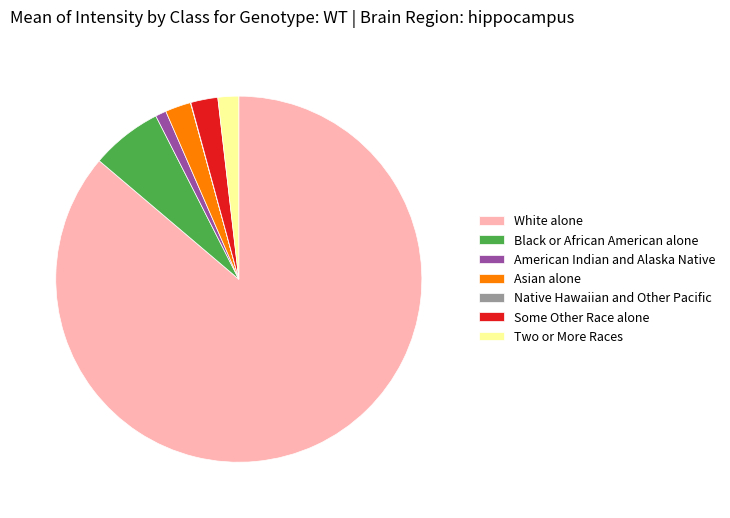

Does Some Other Race alone represent more than half of the total?

No